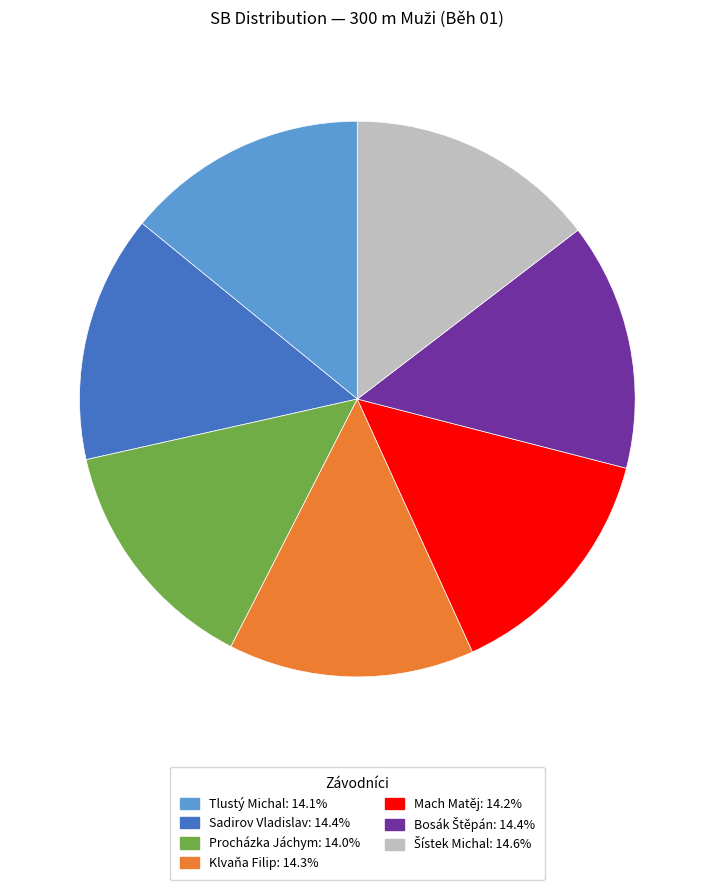

Approximately how many times larger is the value at Procházka Jáchym compared to Klvaňa Filip?

1.0